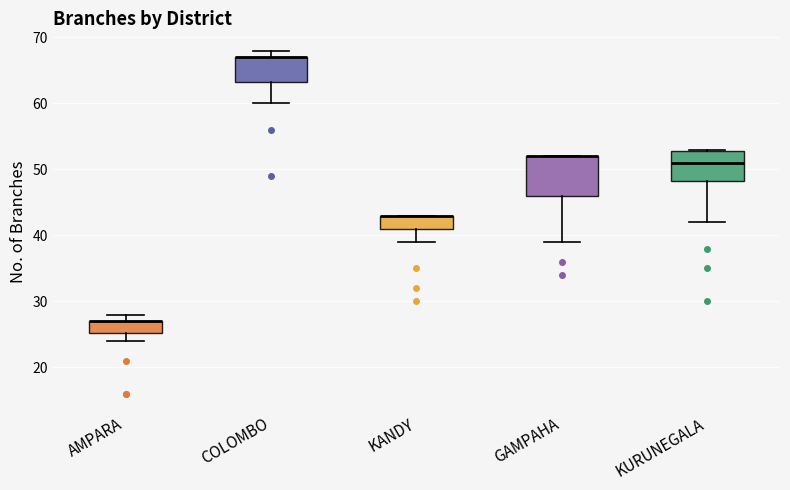

Which box is the tallest, from its lower edge to its upper edge?

GAMPAHA